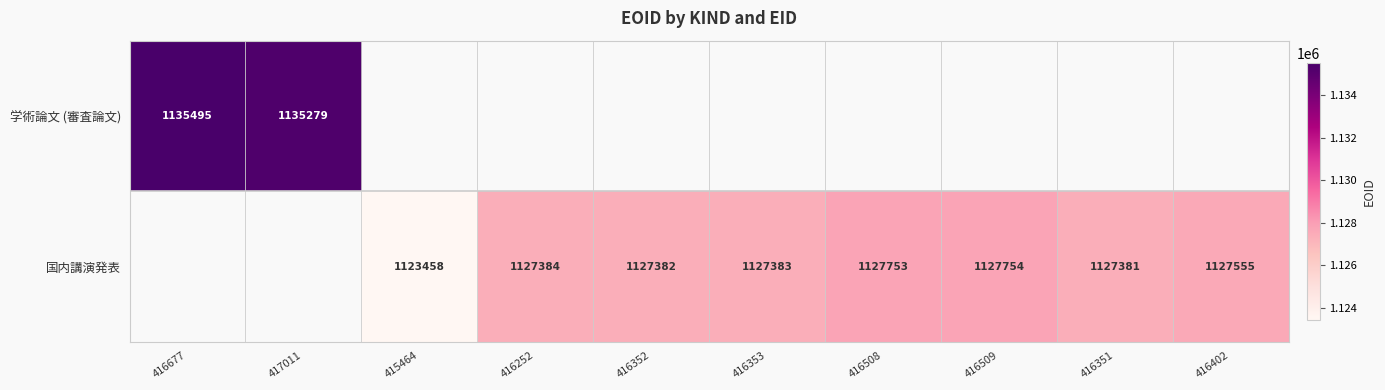

The value of 国内講演発表 at 416509 is 372247. True or false?

False